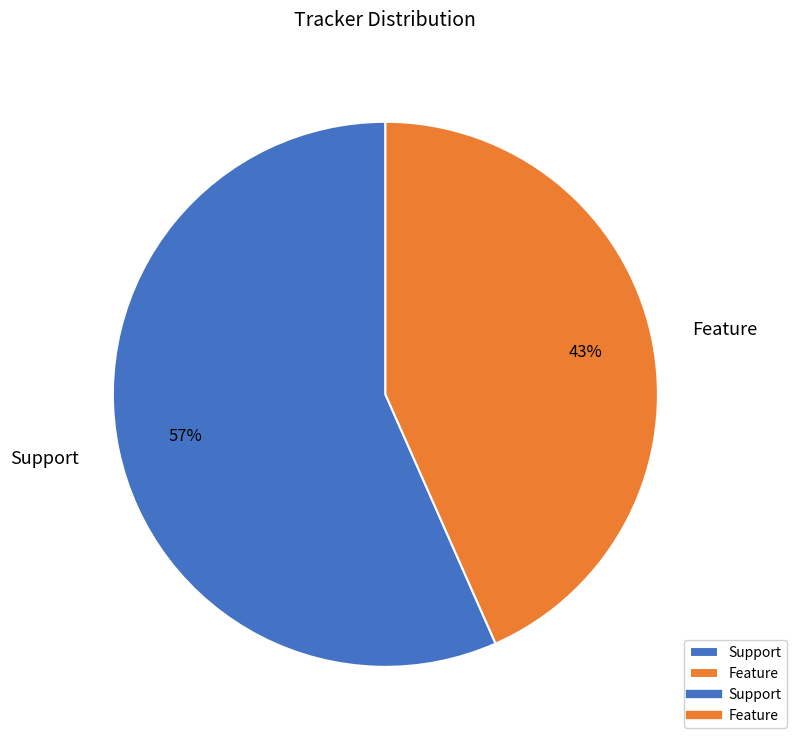

To the nearest percent, what is the combined percentage of Feature and Support?

100%